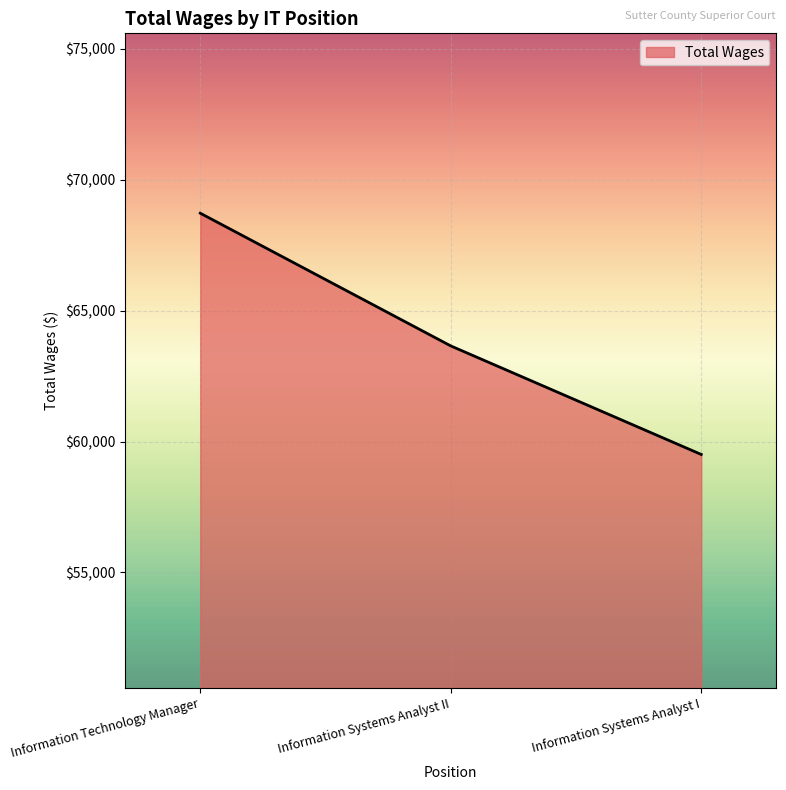

The chart shows a value of 95829 at Information Systems Analyst I. True or false?

False